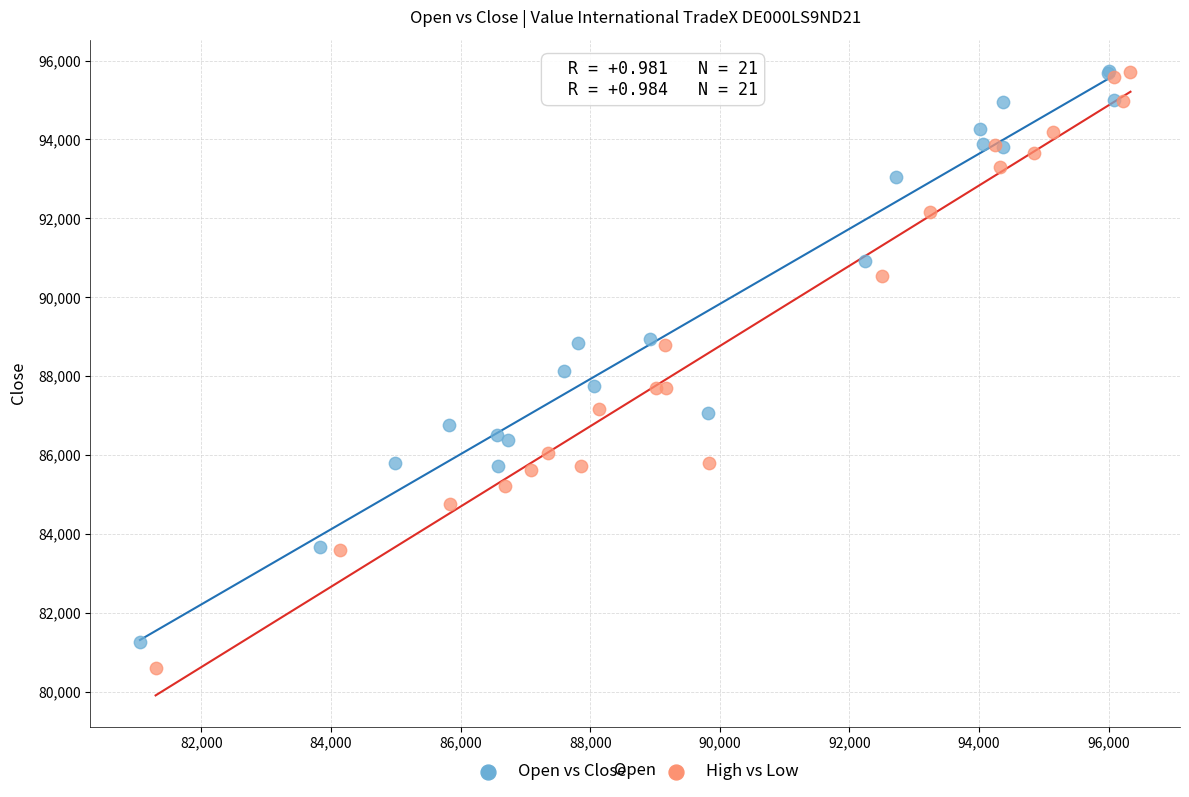

Which series has the largest Y range (max minus min)?

High vs Low